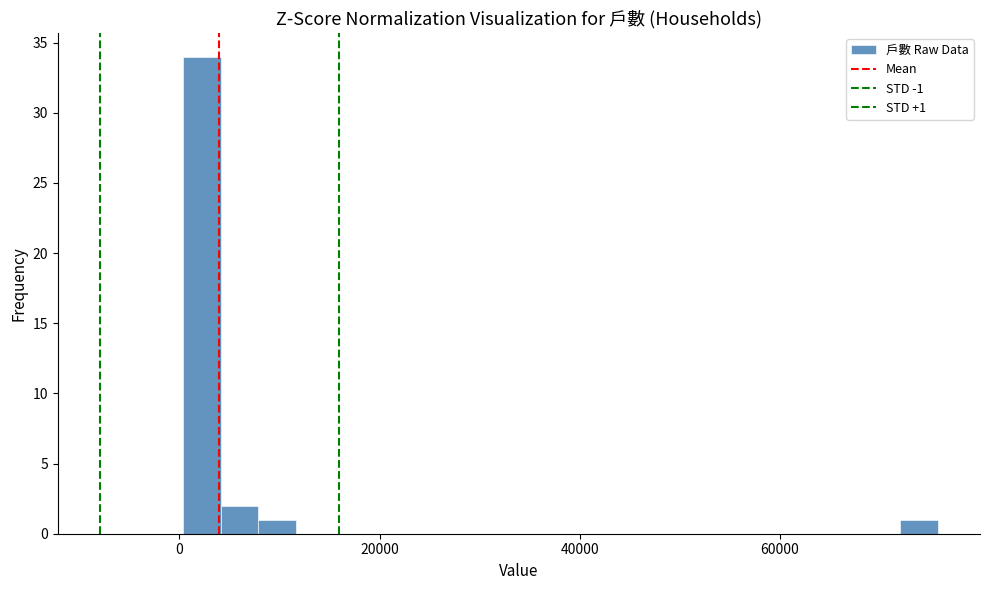

Around what value on the x-axis is the tallest bar? Give the approximate position of its centre, as read against the axis.

2000